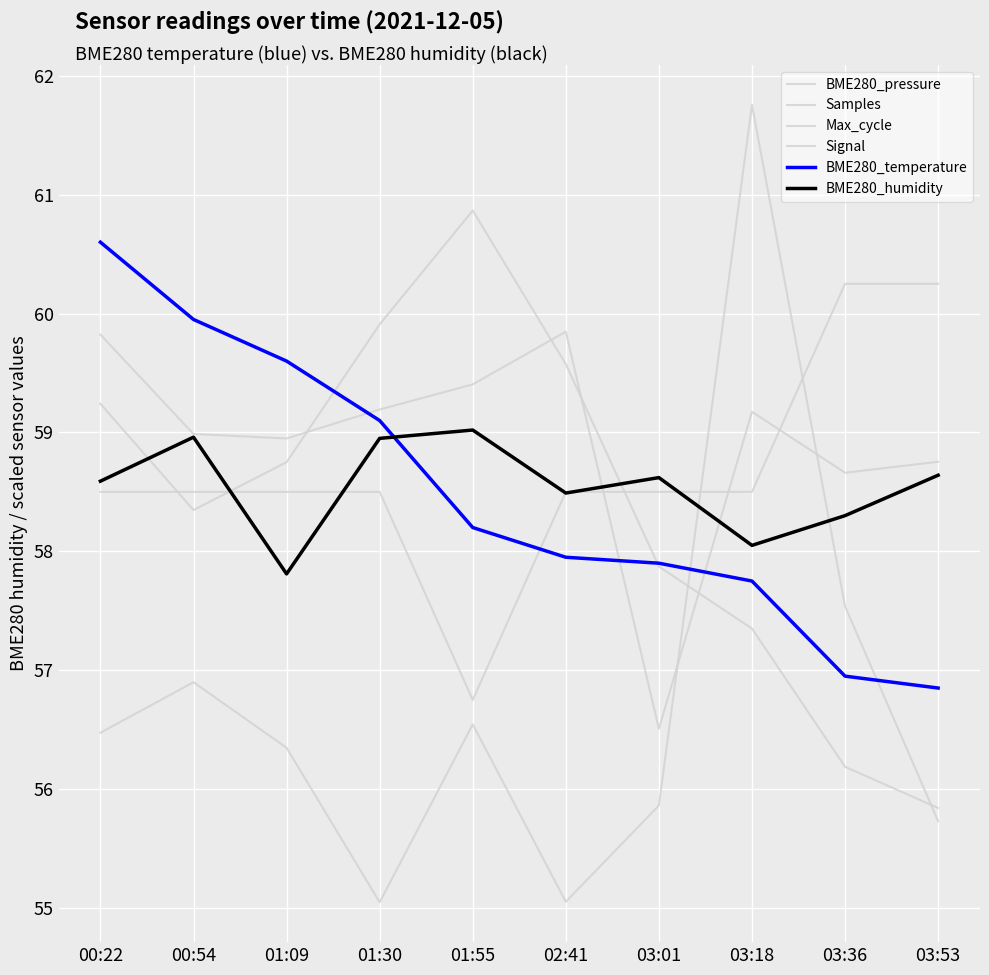

The value of BME280_temperature at 02:41 is 39.3. True or false?

False